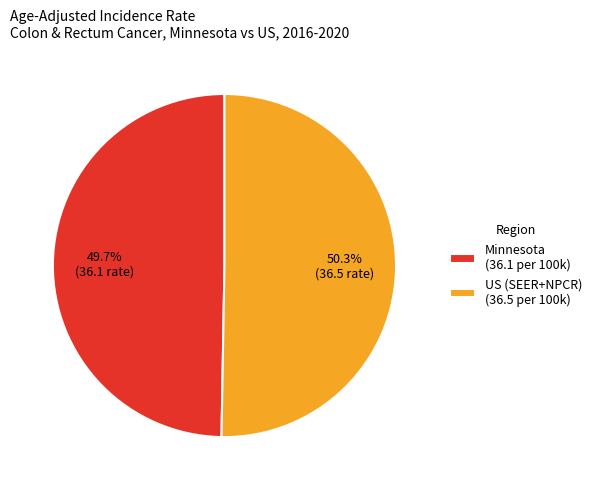

Rank the categories by value from lowest to highest.

Minnesota (36.1 per 100k), US (SEER+NPCR) (36.5 per 100k)